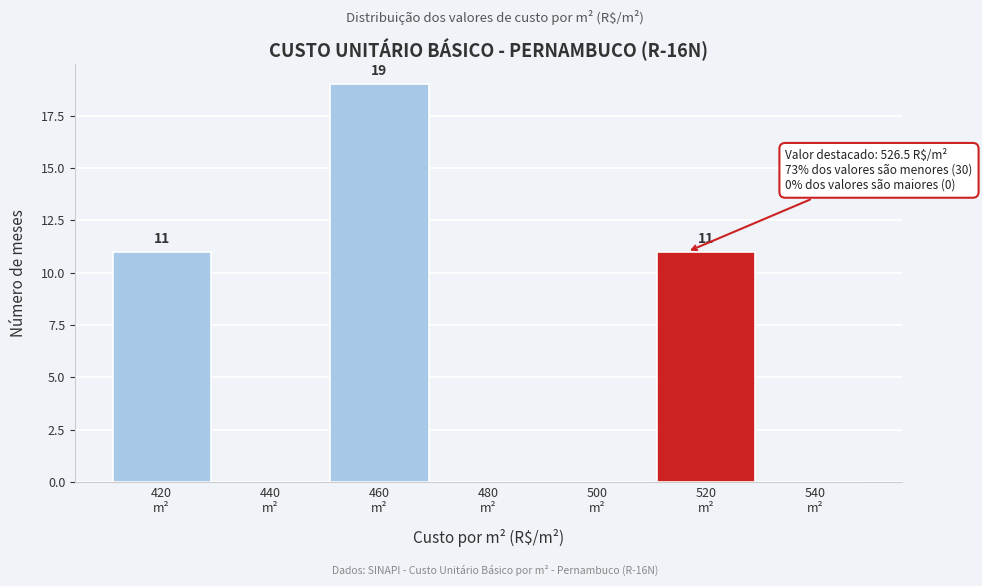

What is the sum of all values?

41